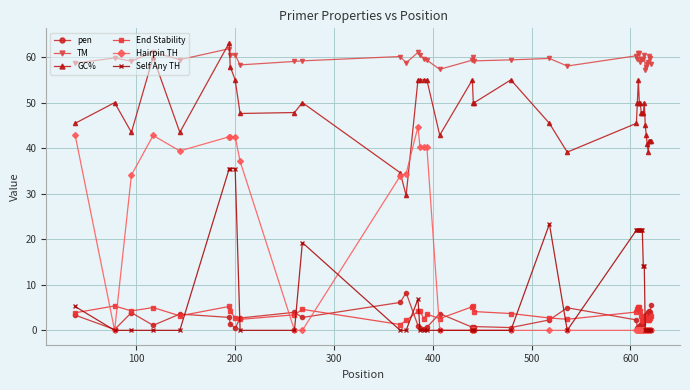

True or false: End Stability has more than 0 points higher than both neighbors.

True